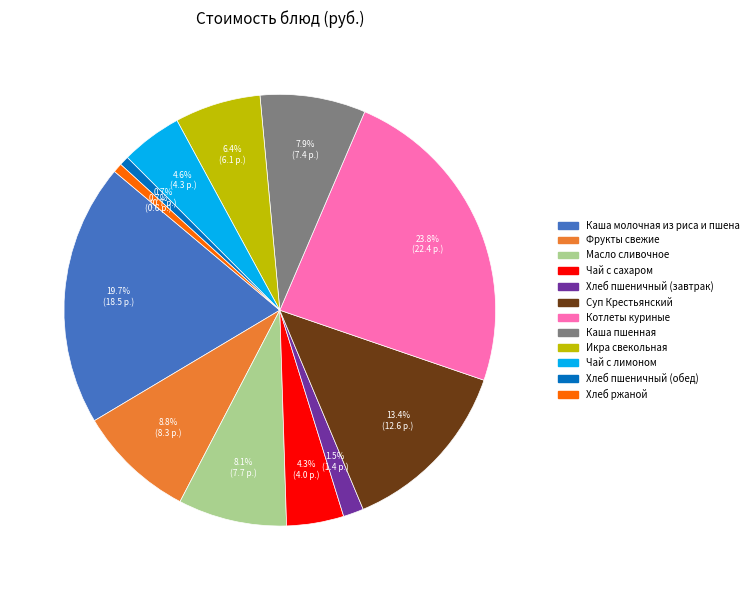

Does Хлеб ржаной represent more than half of the total?

No